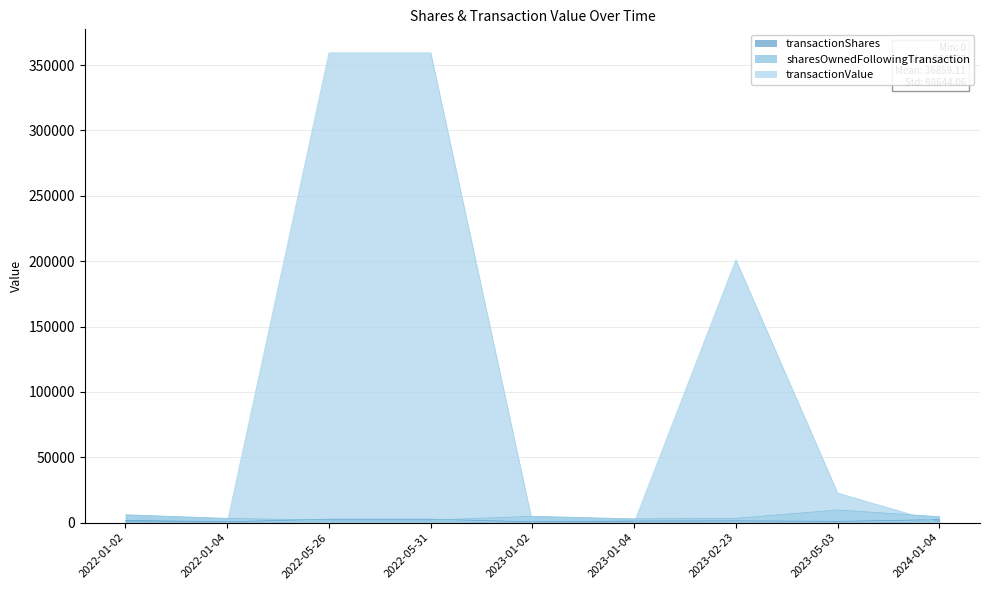

How many values in the sharesOwnedFollowingTransaction series exceed 3341?

4